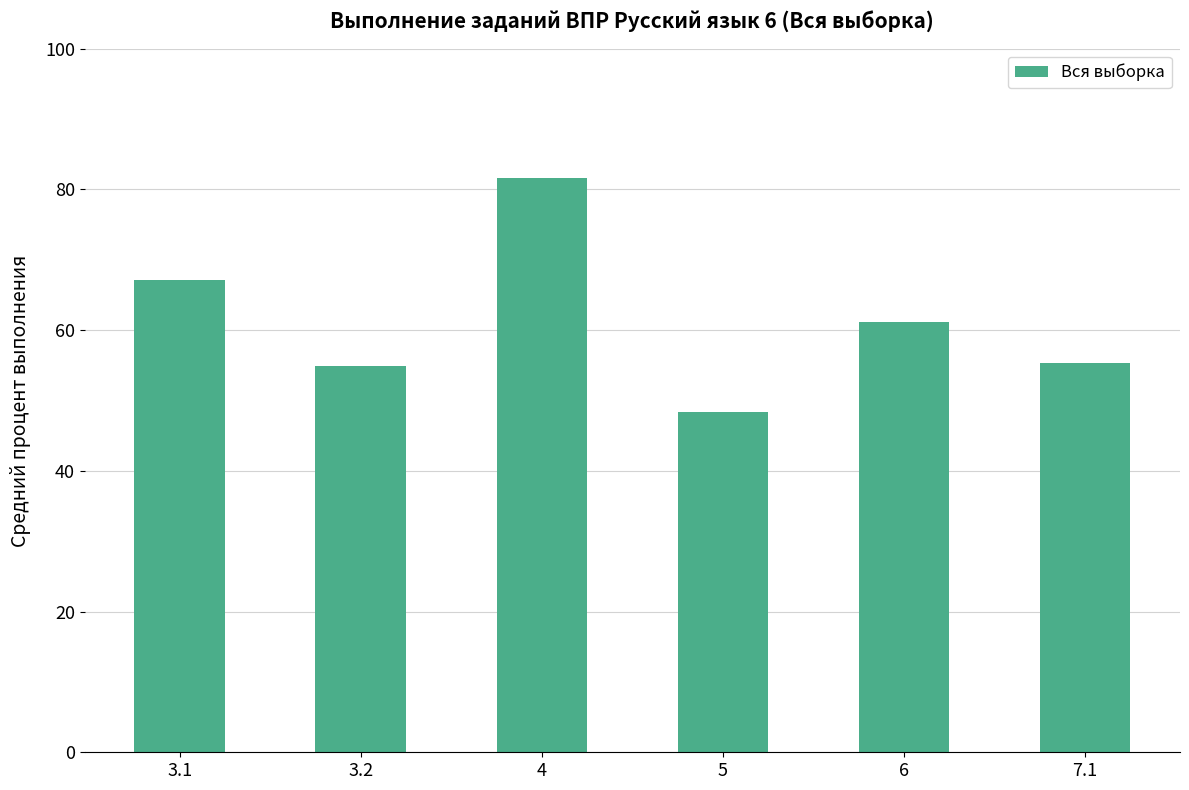

What is the label of the 5th bar from the right?

3.2